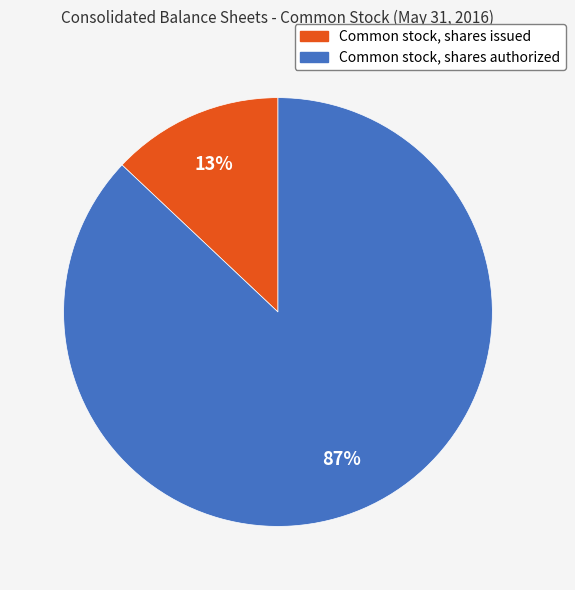

Count the number of slices in the pie.

2